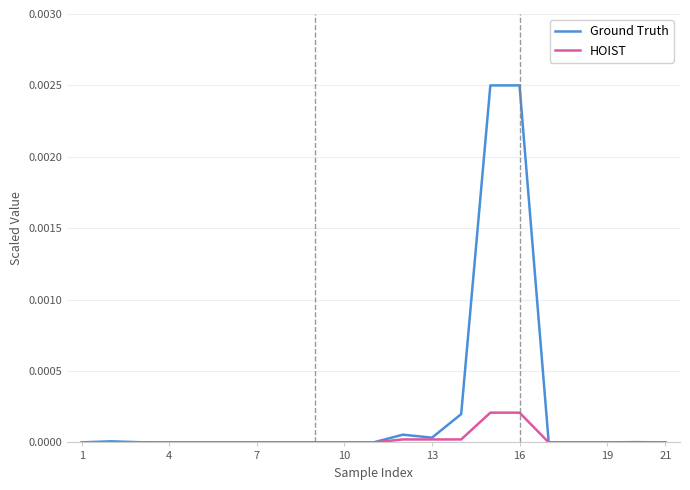

How many data points in HOIST are above 0?

17